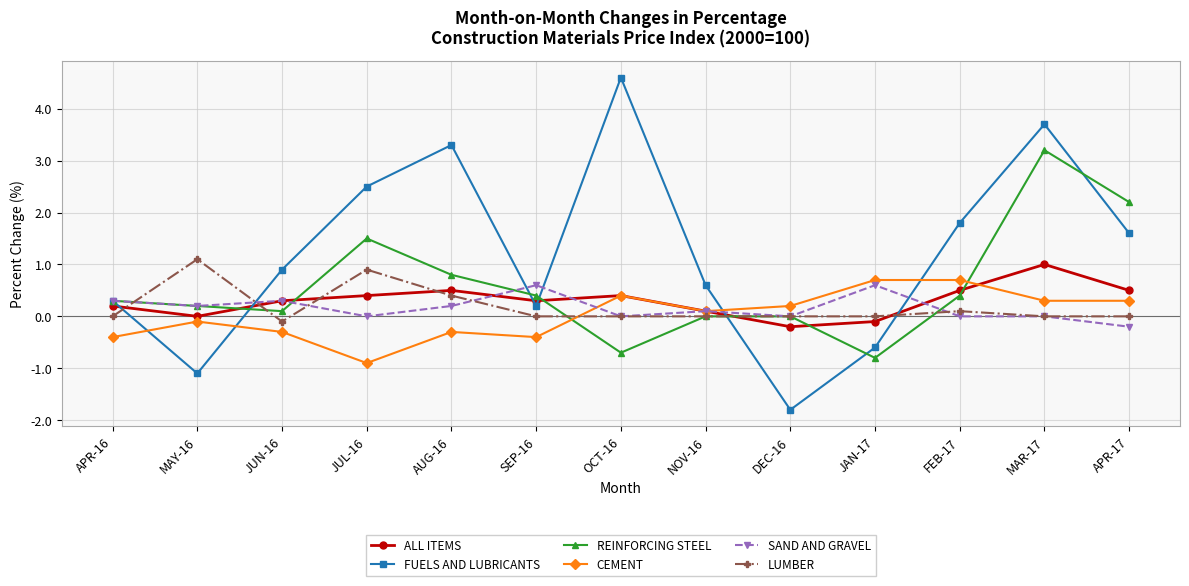

At which category does SAND AND GRAVEL reach its first local peak?

JUN-16